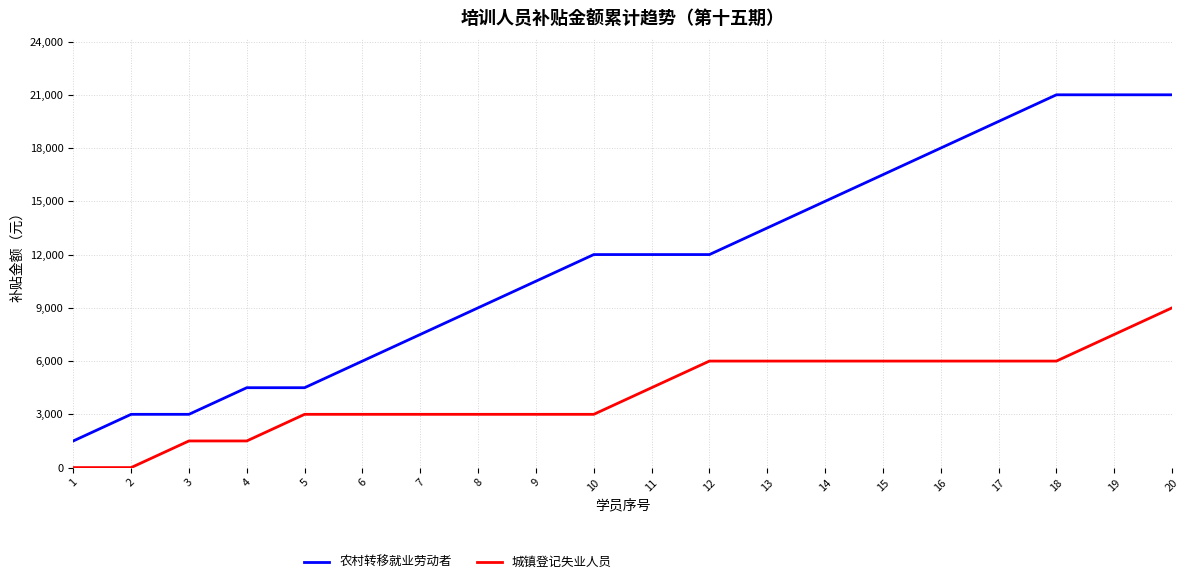

What is the total value across all series at 18?

27000